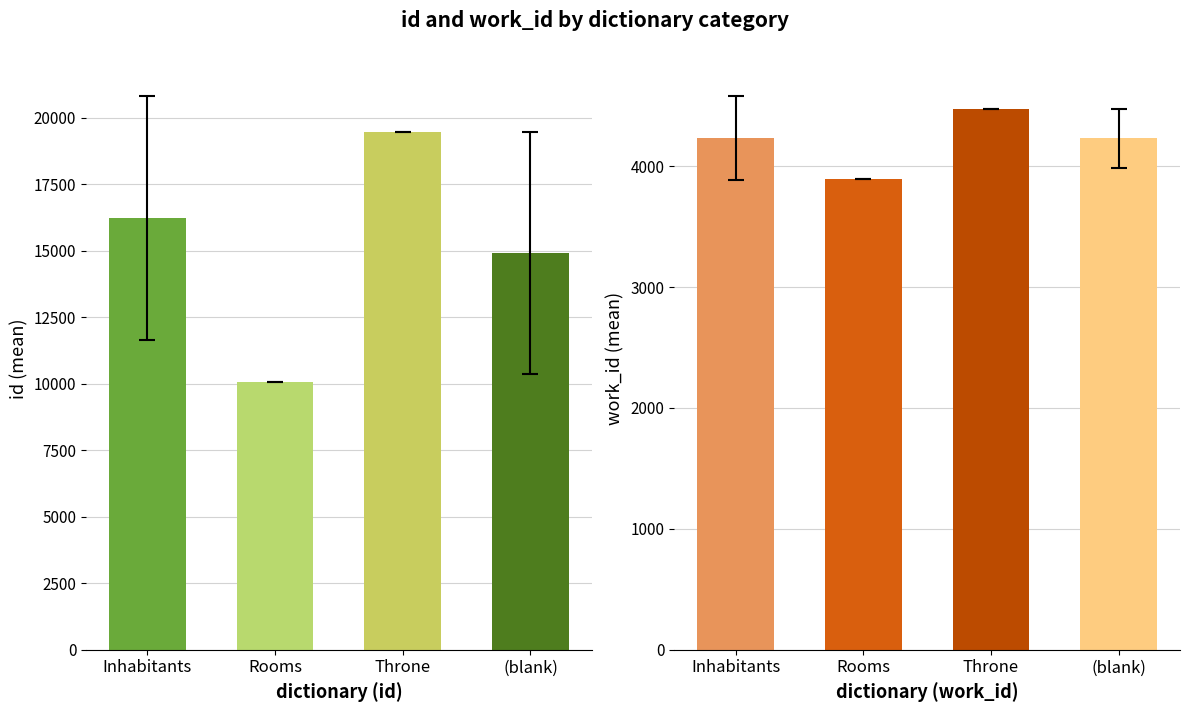

Which series changed the most between Inhabitants and Throne?

id